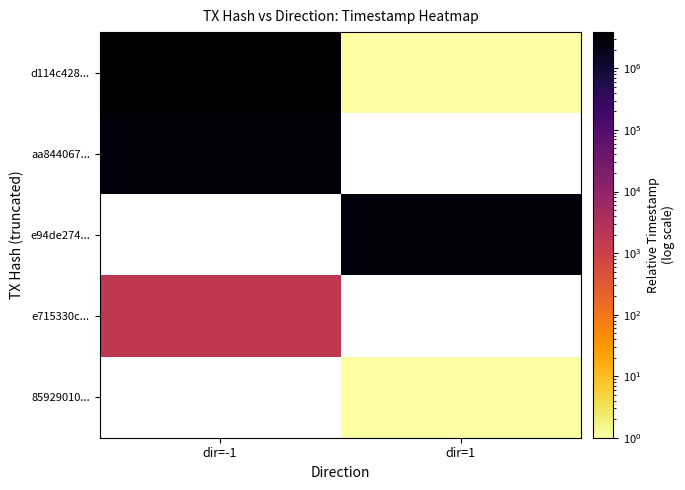

How many categories are shown in the chart?

2